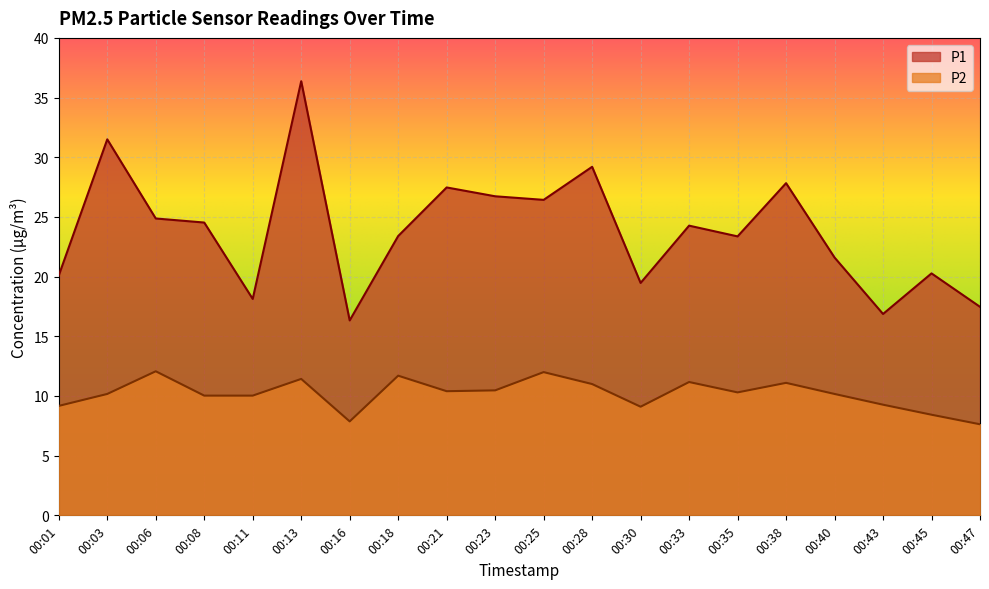

Where is the first local maximum for P1?

00:03